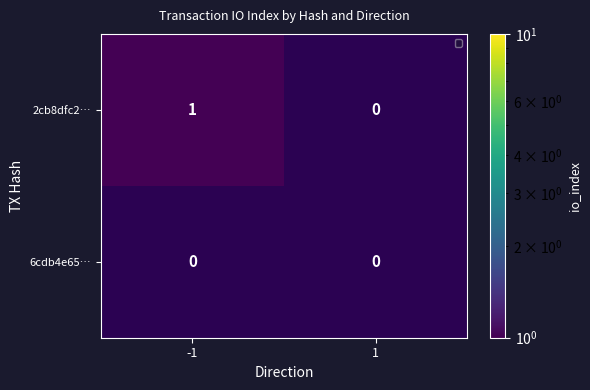

Which series has the widest spread of values?

2cb8dfc2…